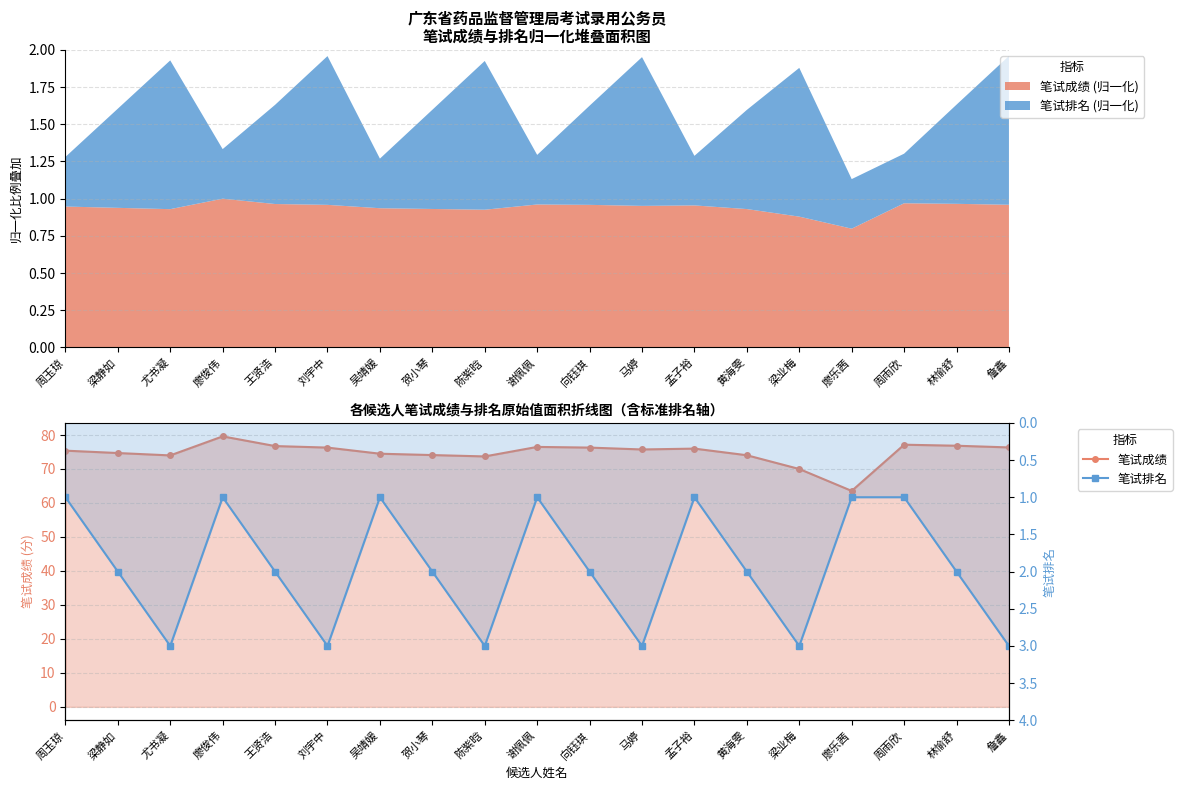

Is it true that 笔试成绩 equals 76.3 at 詹鑫?

True